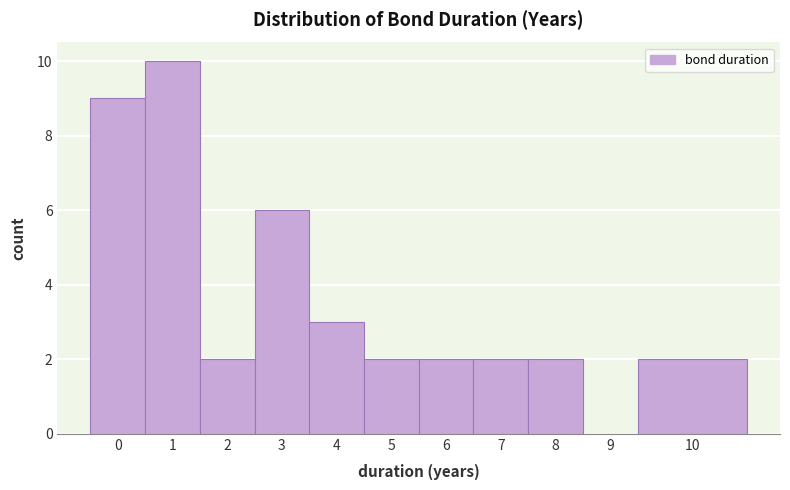

Reading left to right, transcribe all the data shown in this chart.

0=9	1=10	2=2	3=6	4=3	5=2	6=2	7=2	8=2	9=0	10=2